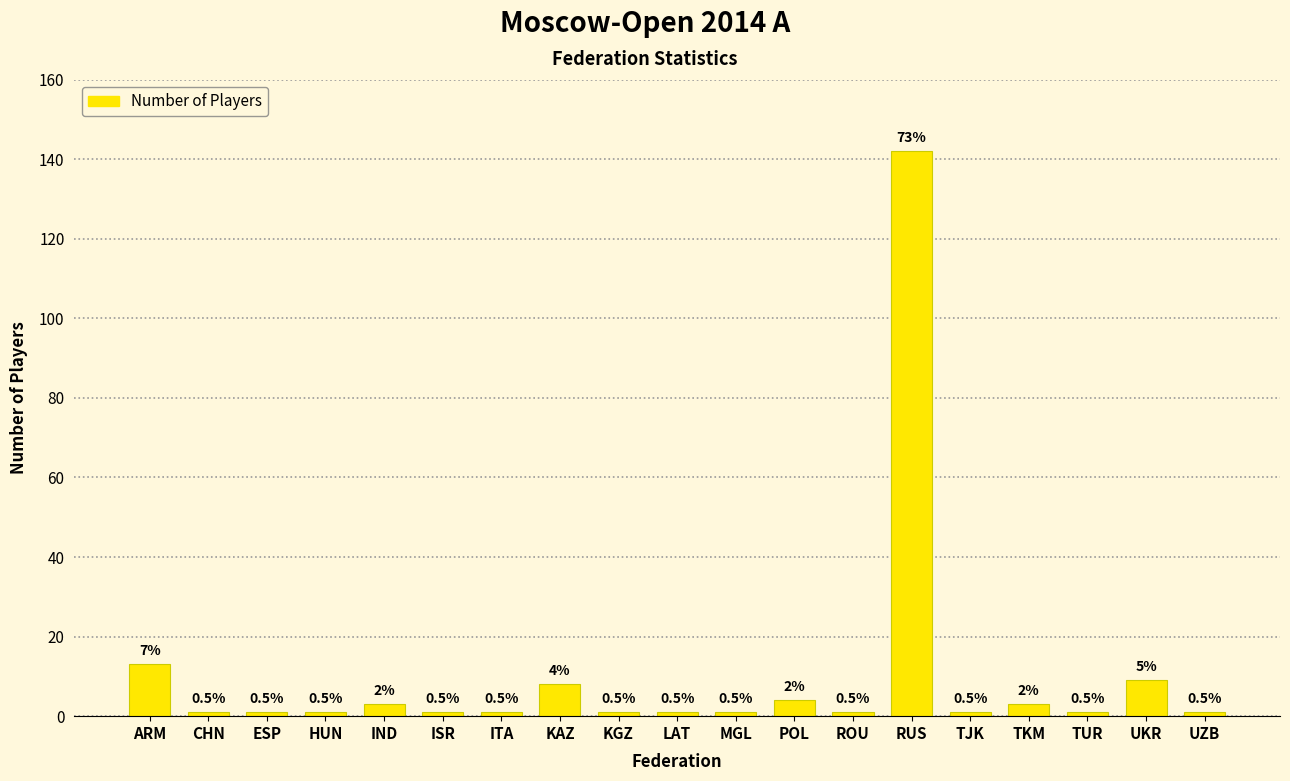

What is the maximum value shown in the chart?

142